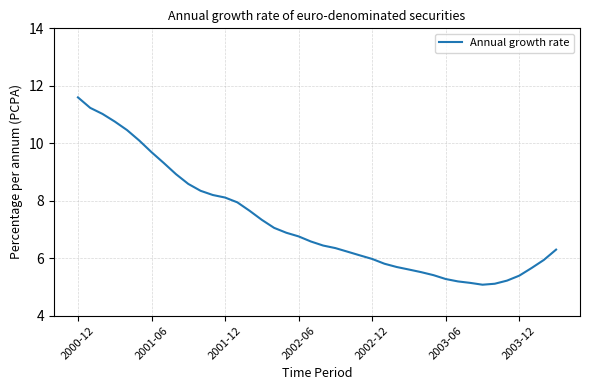

What is the minimum value shown in the chart?

5.1